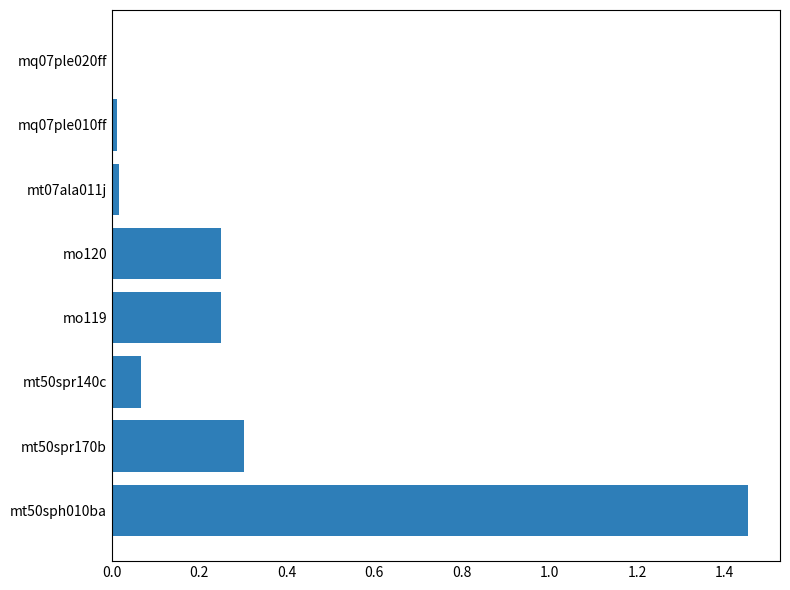

What is the approximate value at mt50spr170b?

0.3